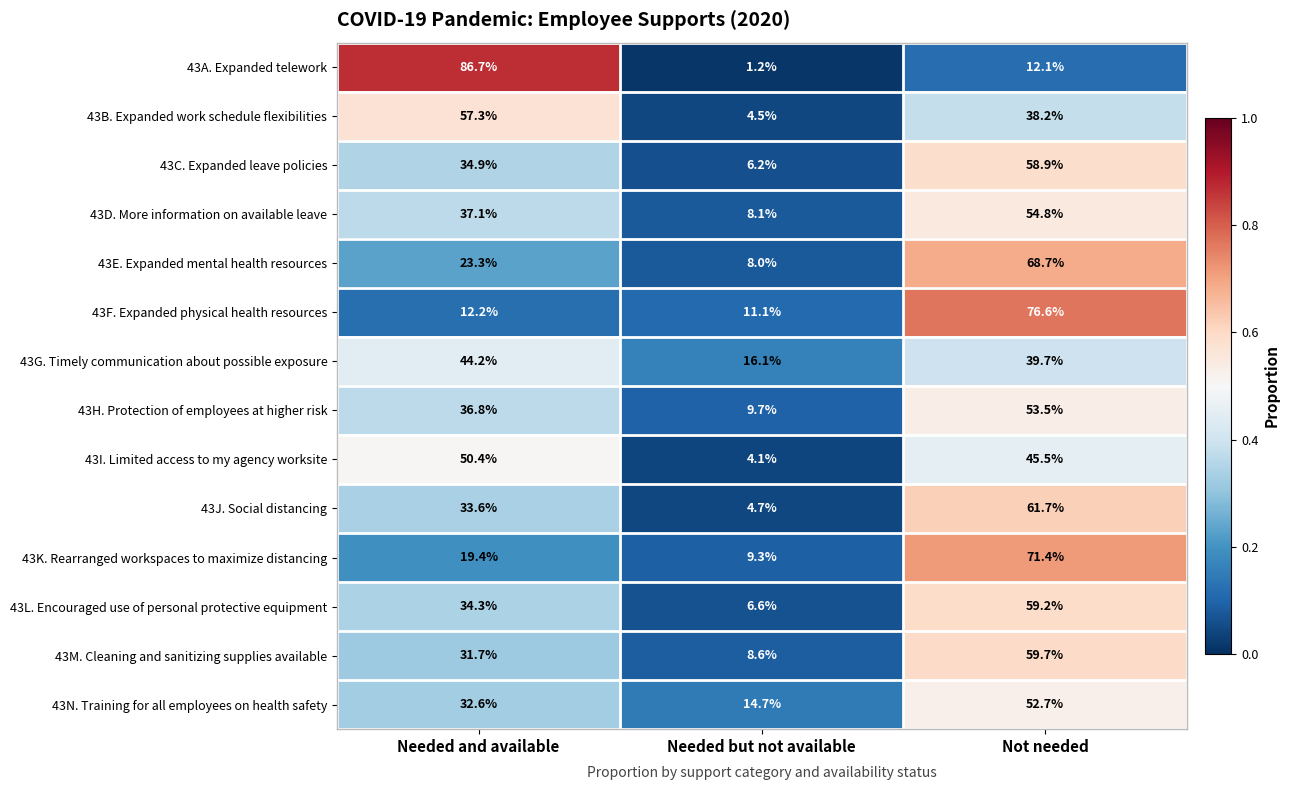

What is the total value across all series at Needed and available?

534.5